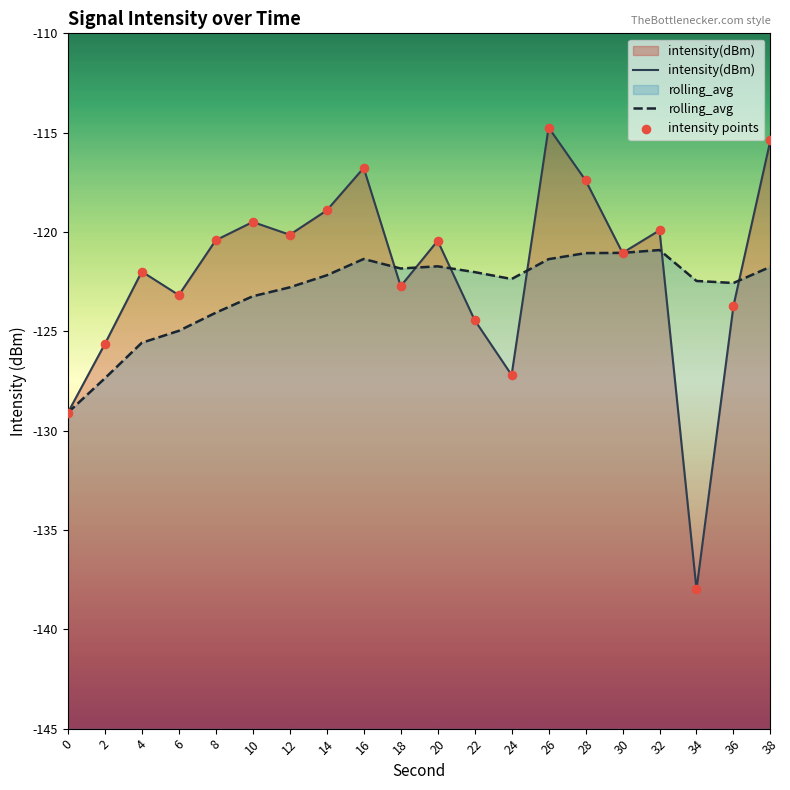

What is the total value across all series at 32?

-360.7